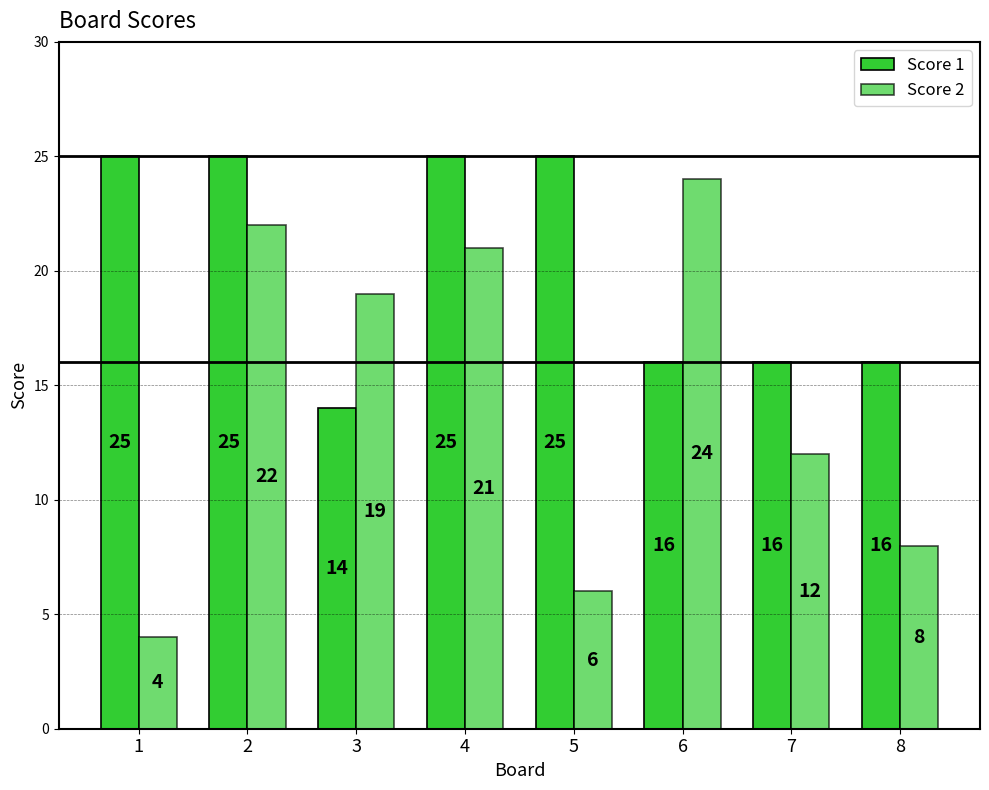

What is the smallest value displayed?

4